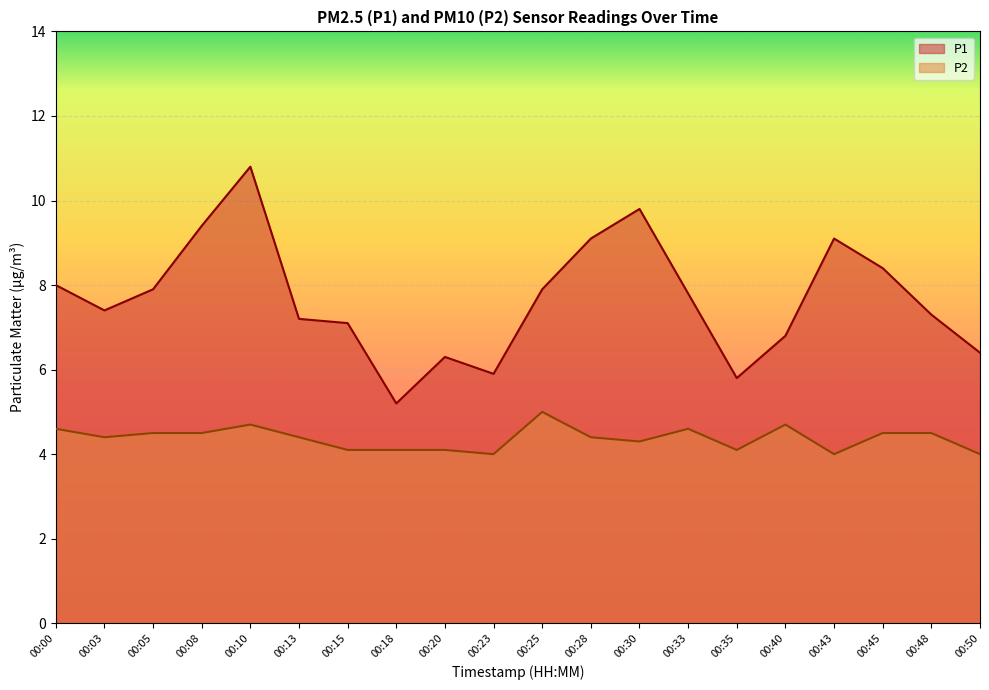

Is it true that P1 equals 7.1 at 00:15?

True